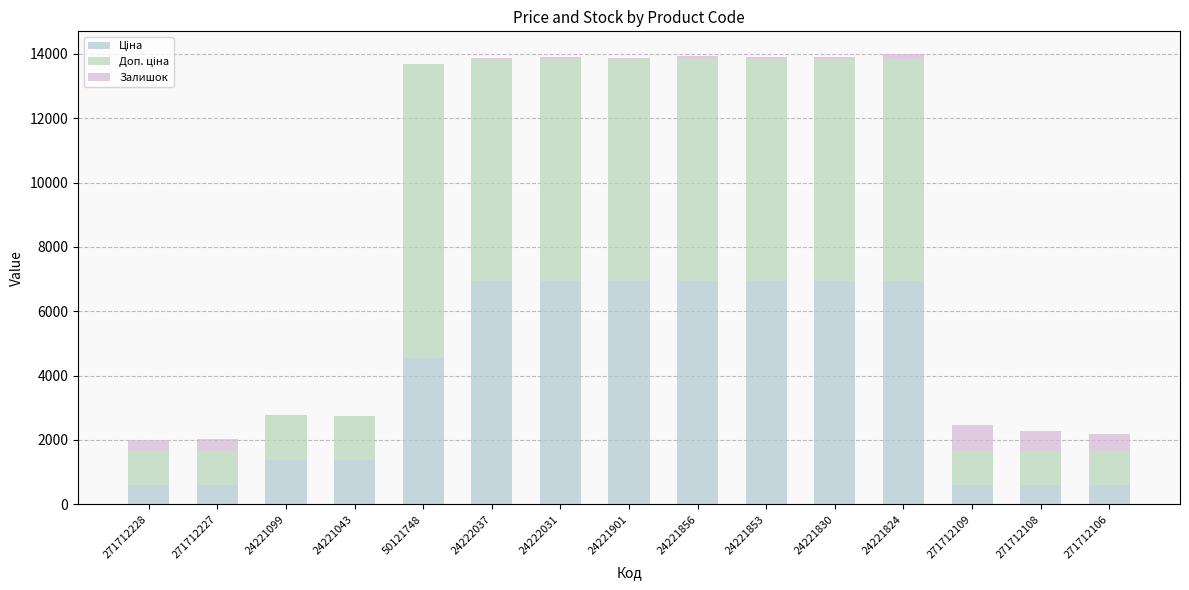

What is the label of the 2nd bar from the left?

271712227